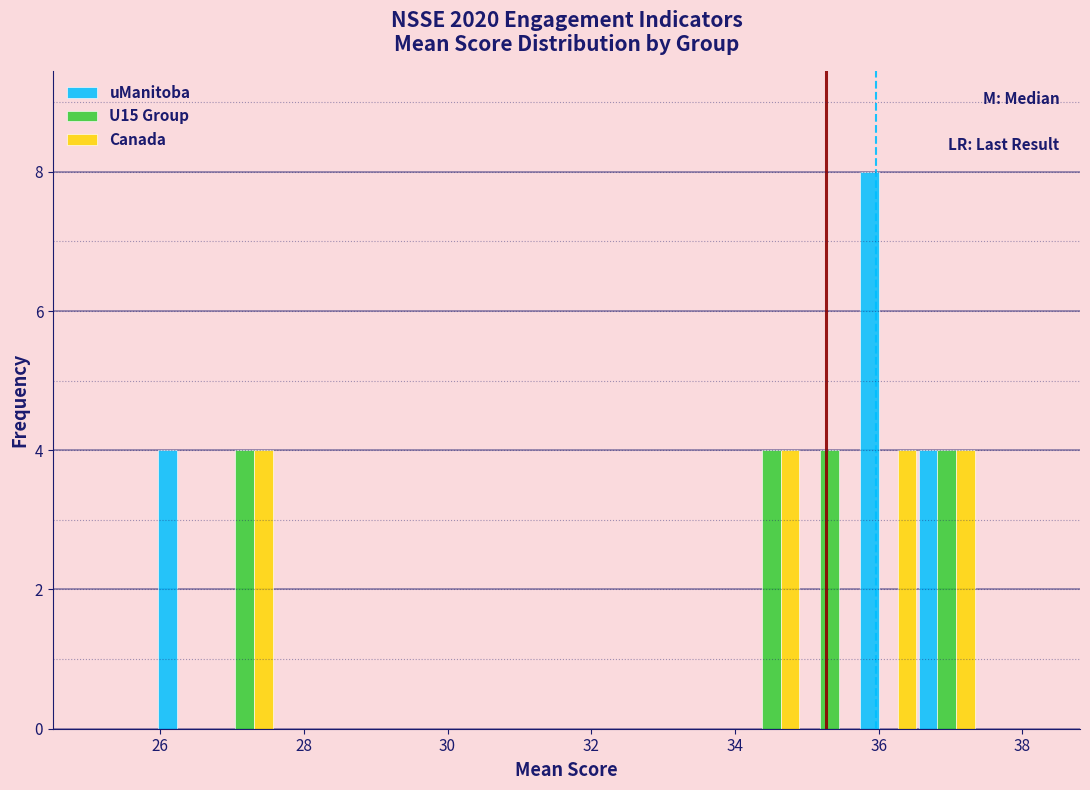

In the uManitoba series, which range on the x-axis has the tallest bar?

35.8 to 36.6